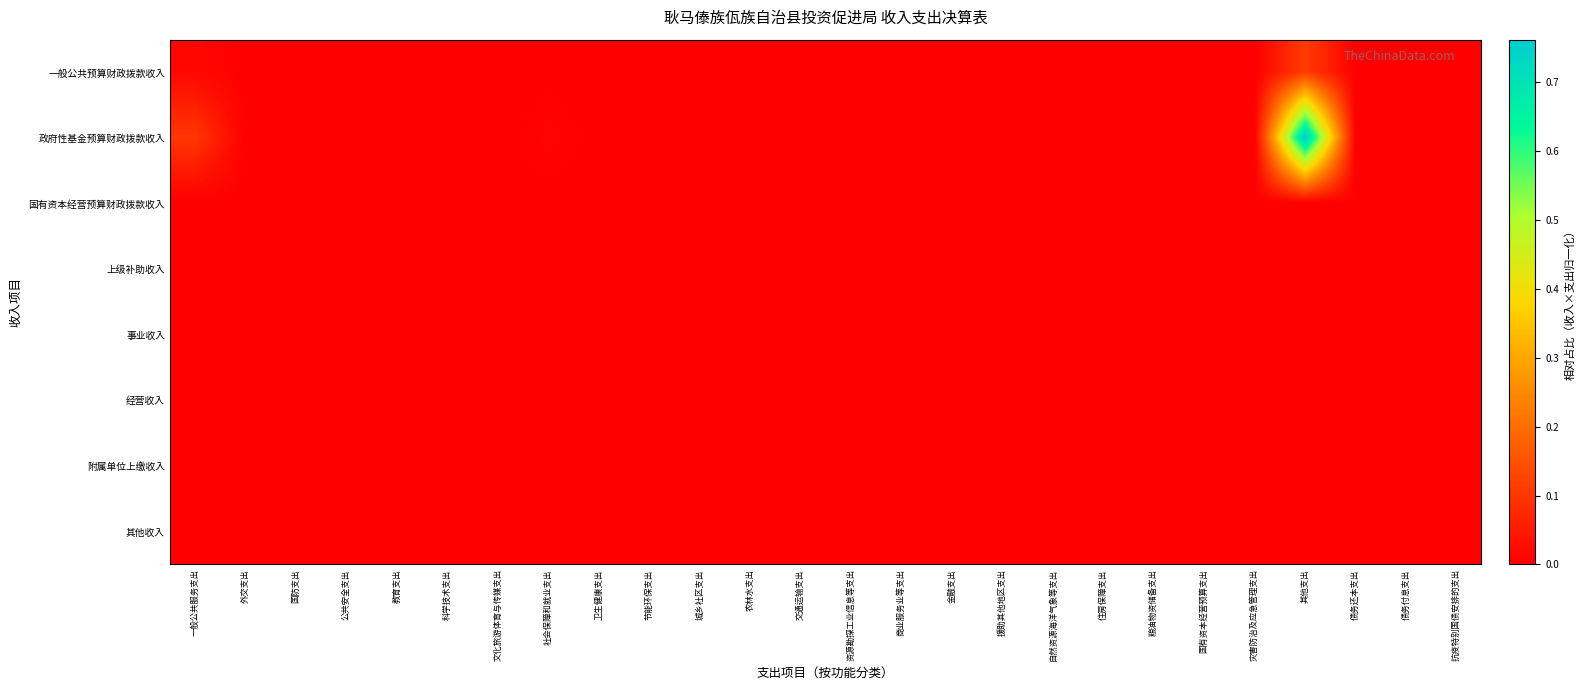

Which series changed the most between 公共安全支出 and 抗疫特别国债安排的支出?

一般公共预算财政拨款收入